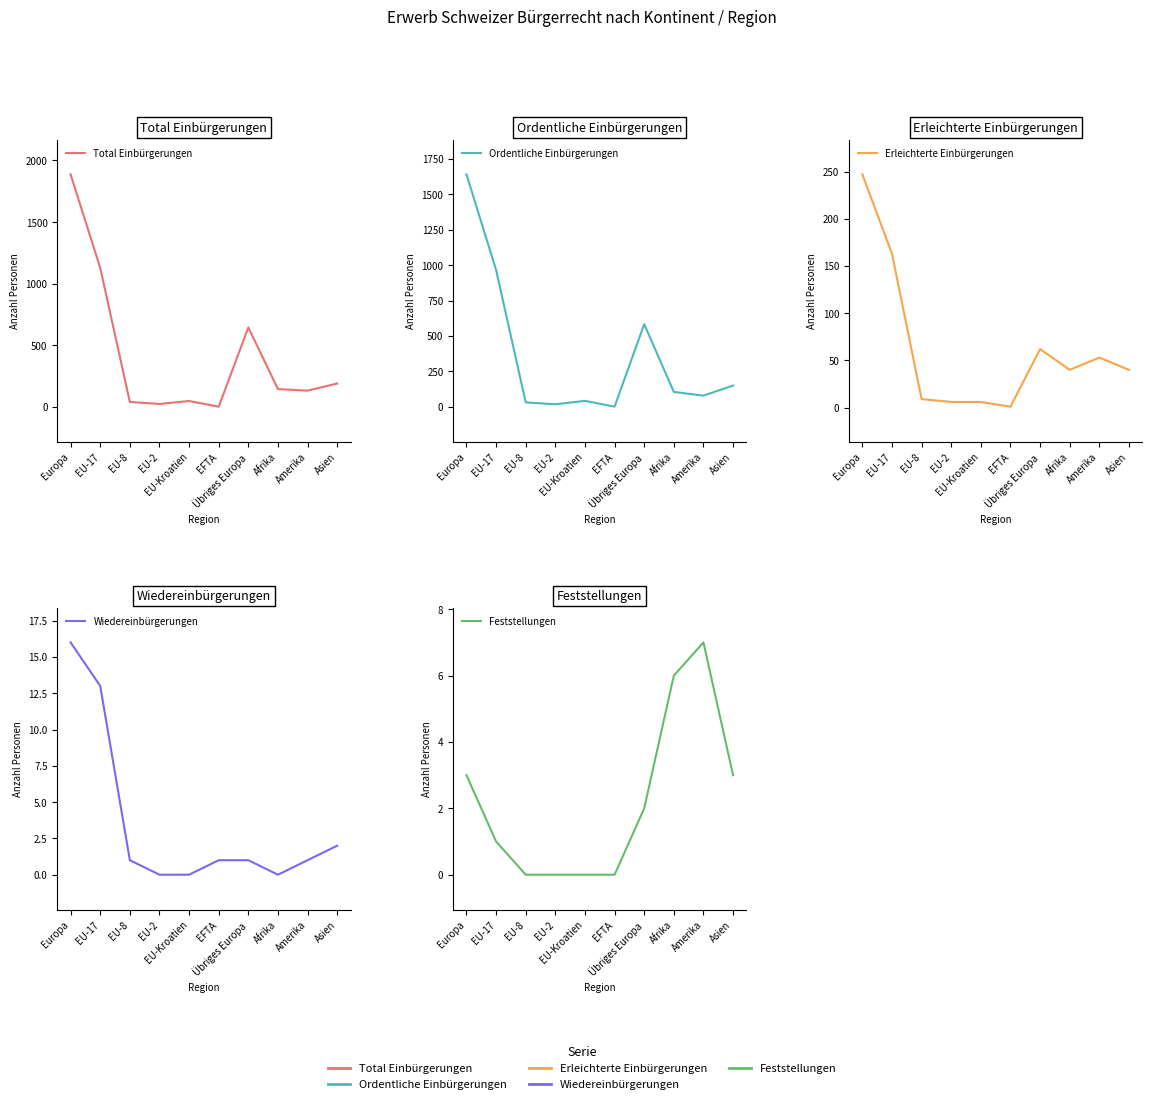

What are all the series names shown in the legend?

Total Einbürgerungen, Ordentliche Einbürgerungen, Erleichterte Einbürgerungen, Wiedereinbürgerungen, Feststellungen